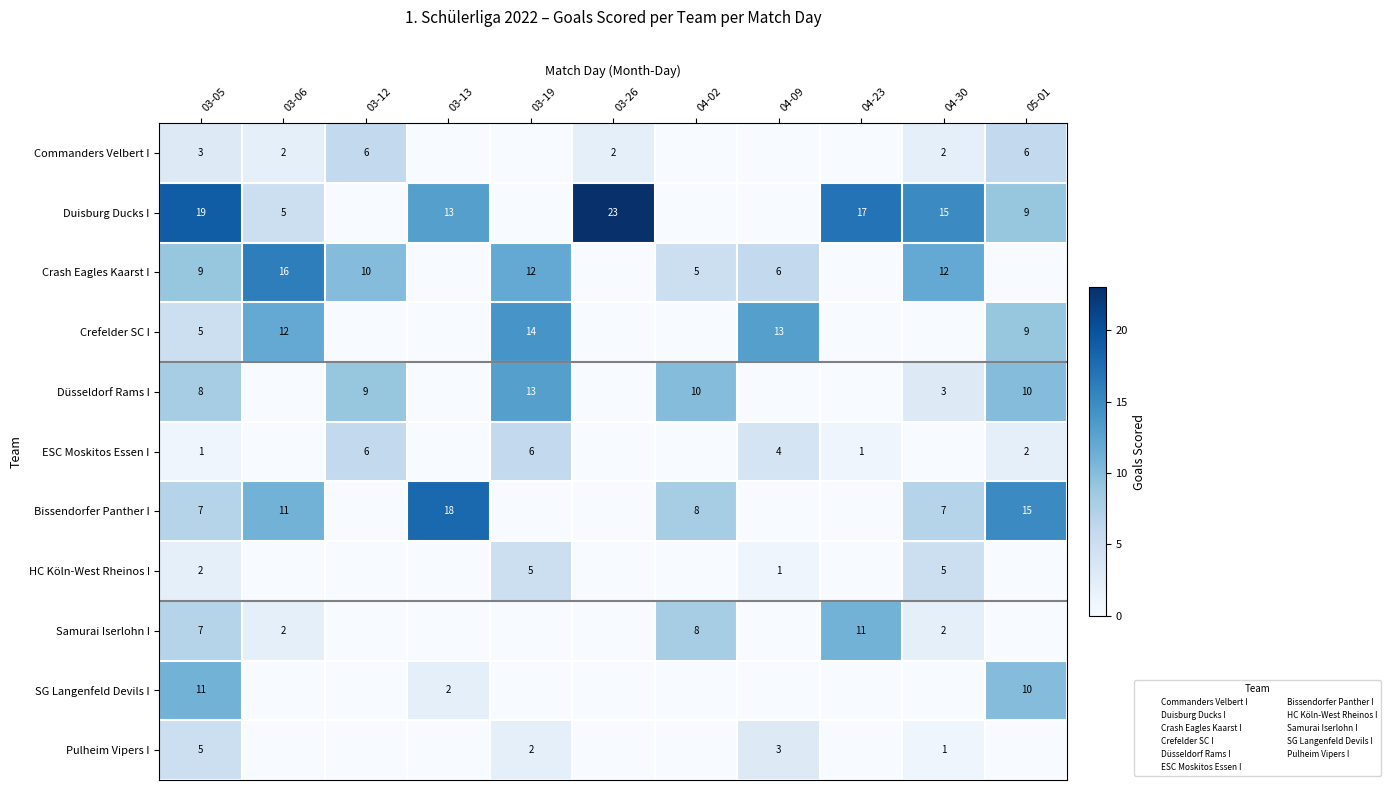

Which has a higher value, 03-12 or 03-06?

03-12